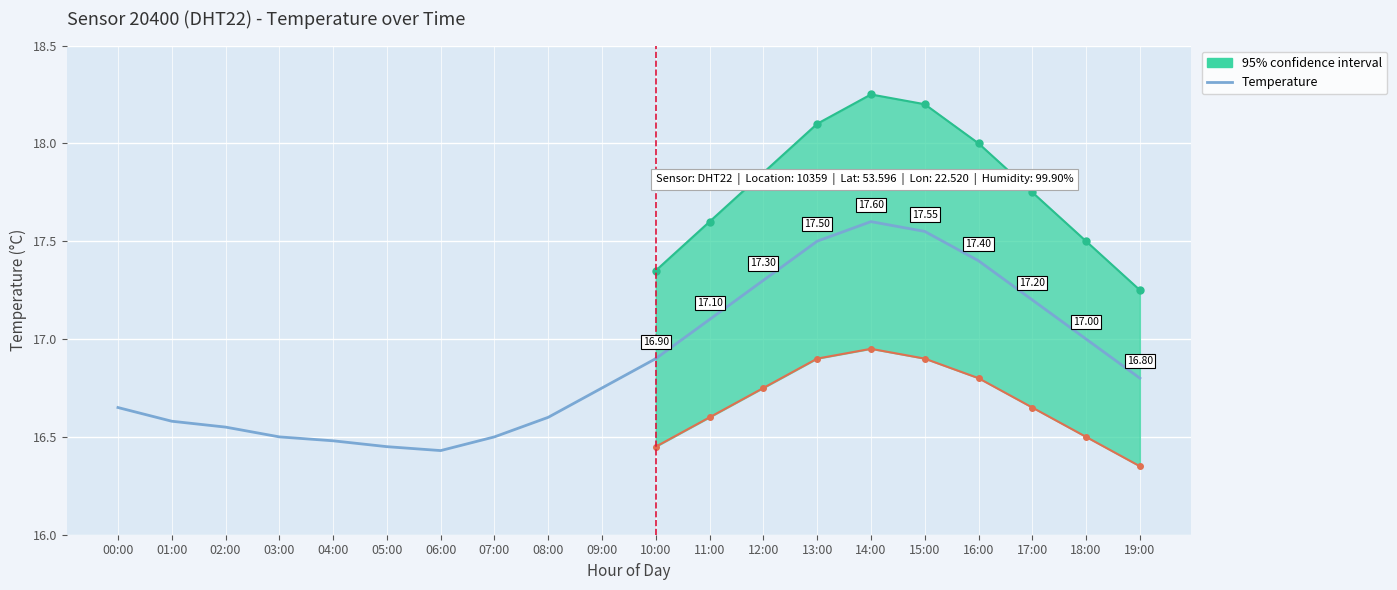

What is the sum of the values at 02:00 and 10:00?

33.5